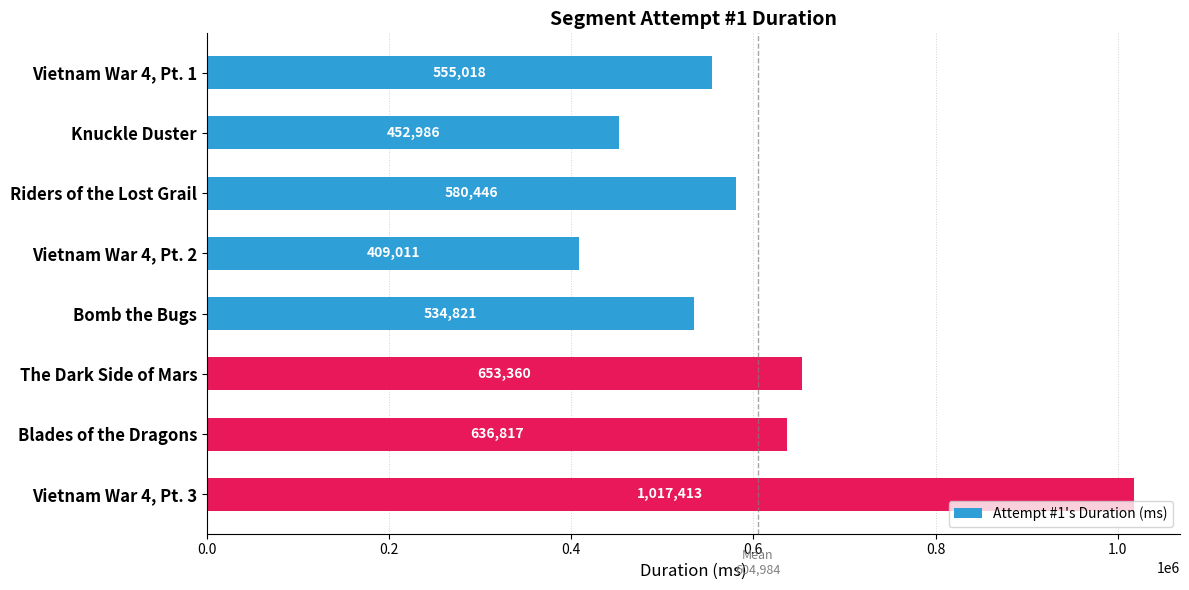

What is the label of the 4th bar from the bottom?

Bomb the Bugs